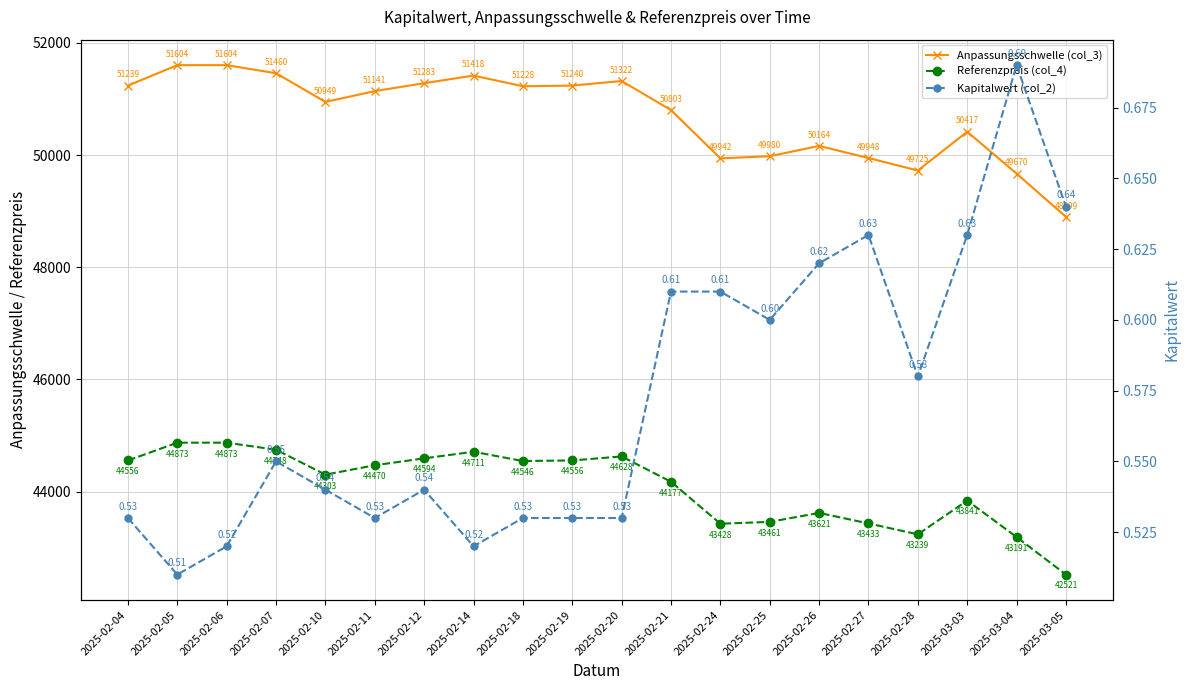

What is the total value across all series at 2025-02-21?

94980.4